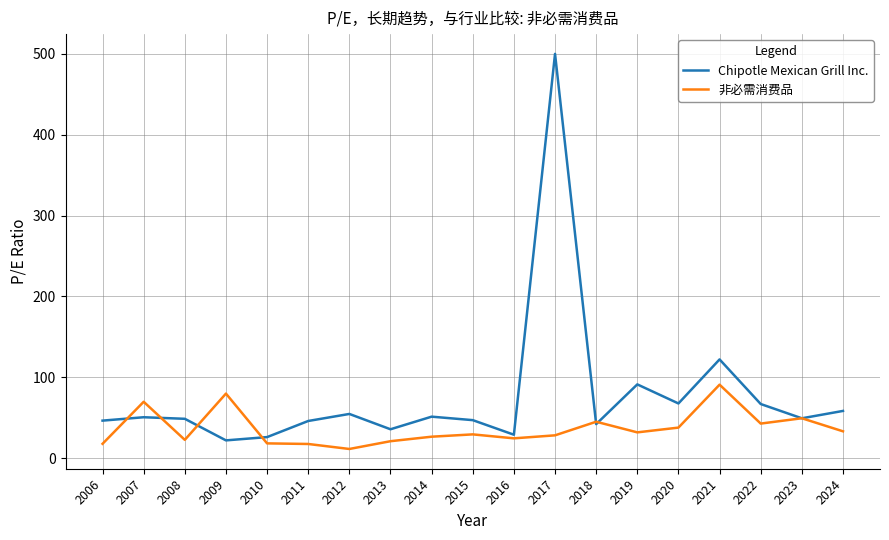

How many distinct data groups are displayed?

2